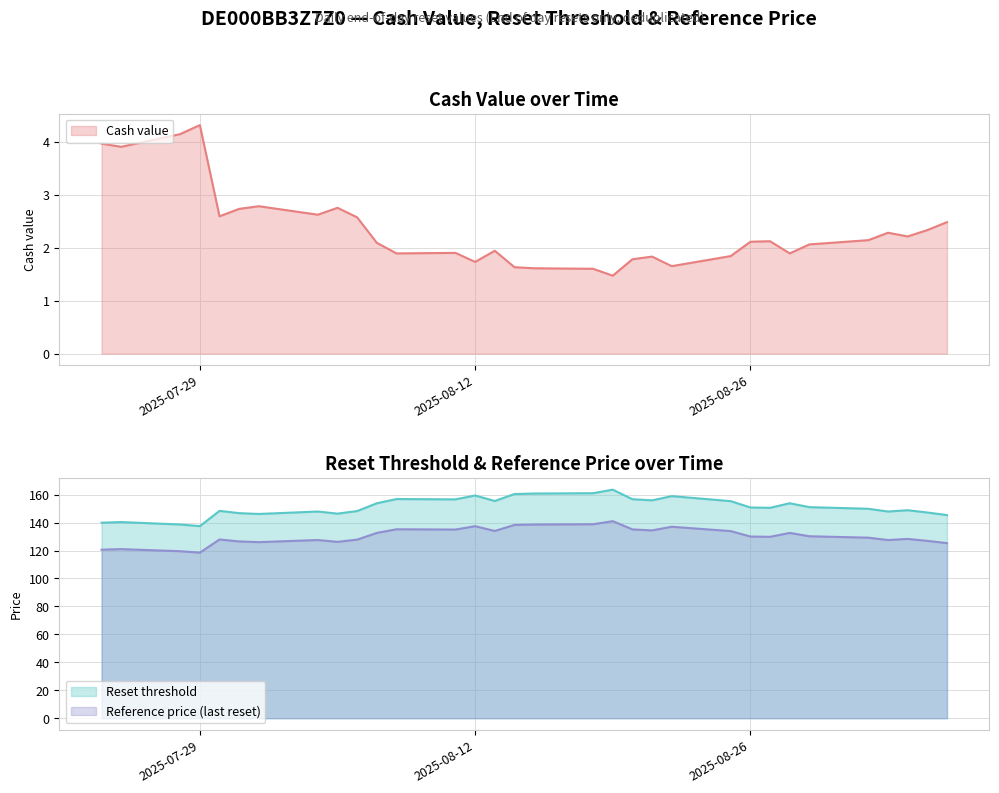

True or false: Reset threshold and Reference price intersect in this chart.

False